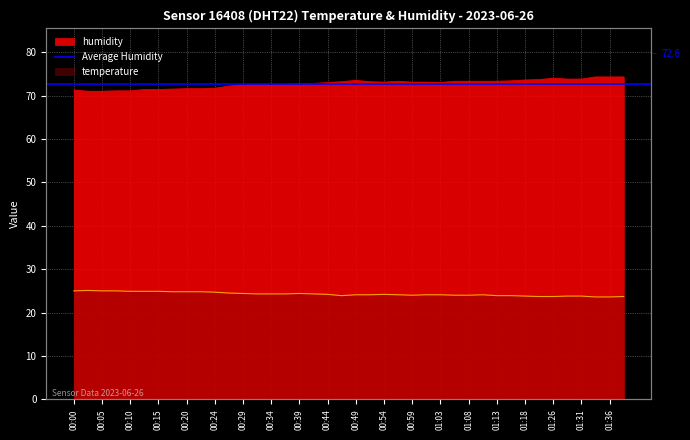

What is the average value of the temperature series?

24.3